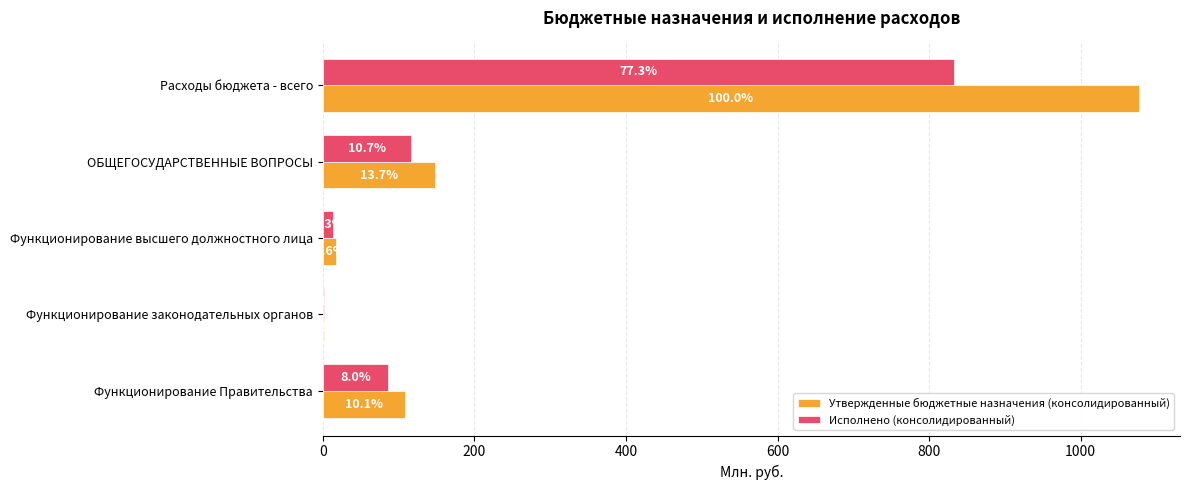

What are all the series names shown in the legend?

Утвержденные бюджетные назначения (консолидированный), Исполнено (консолидированный)